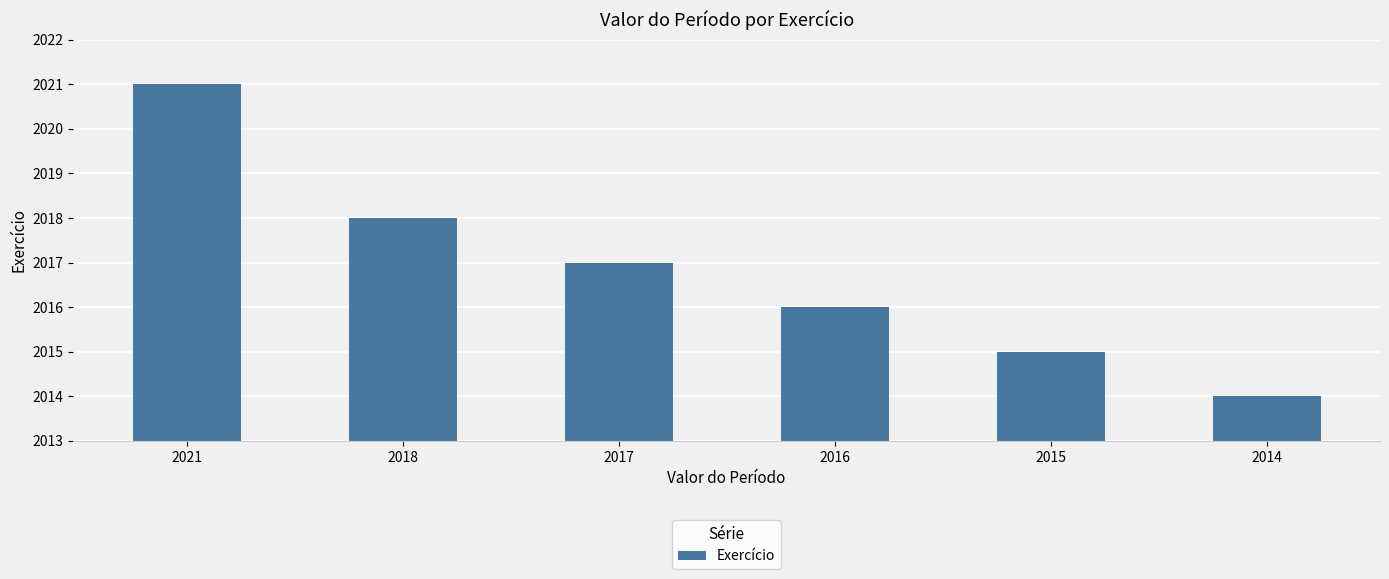

Which label corresponds to the largest value in the chart?

2021